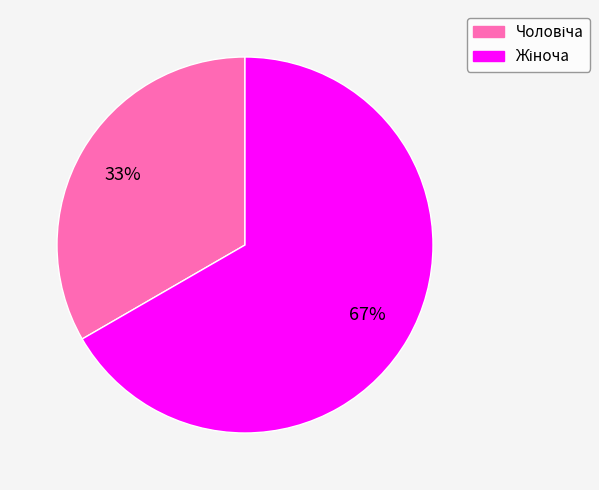

How many segments does this pie chart have?

2